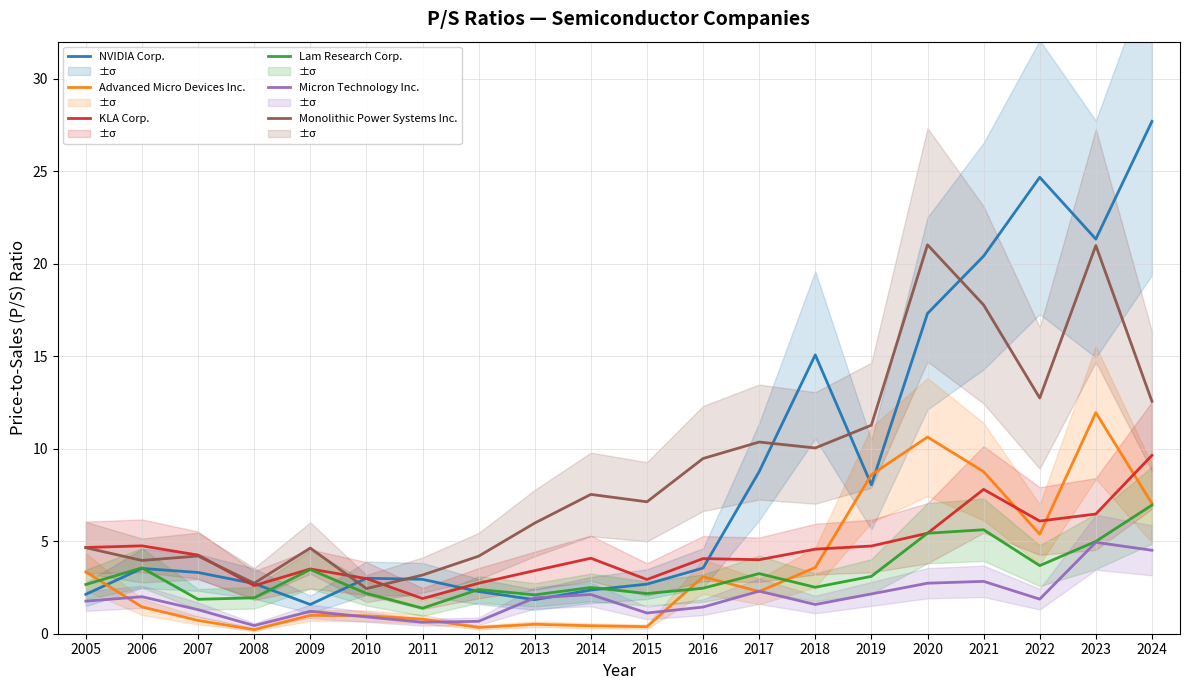

True or false: NVIDIA Corp. has more than 2 points higher than both neighbors.

True